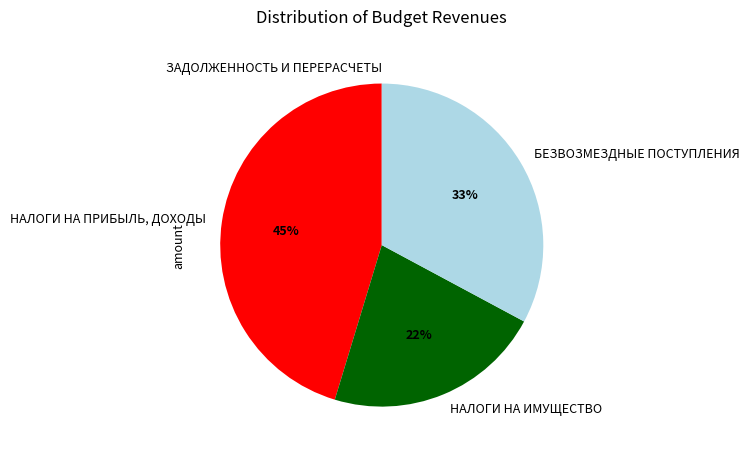

What is the ratio of the value at НАЛОГИ НА ИМУЩЕСТВО to the value at БЕЗВОЗМЕЗДНЫЕ ПОСТУПЛЕНИЯ?

0.7